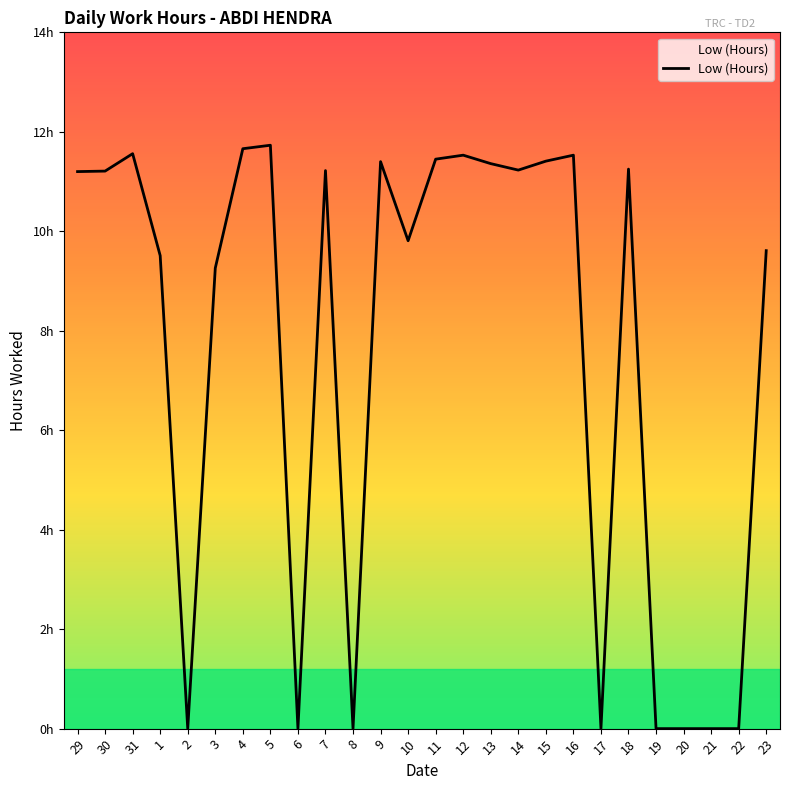

At which category does the data reach its first local valley?

2